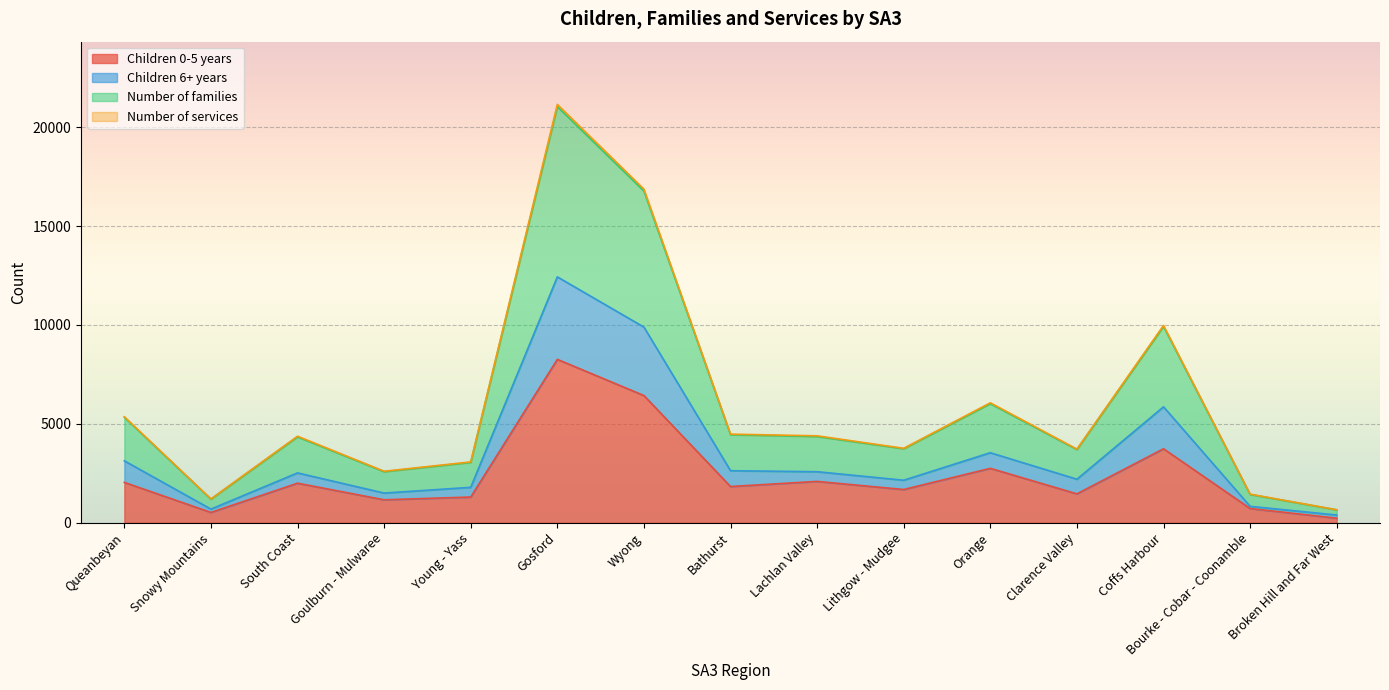

How many lines are shown in the chart?

4